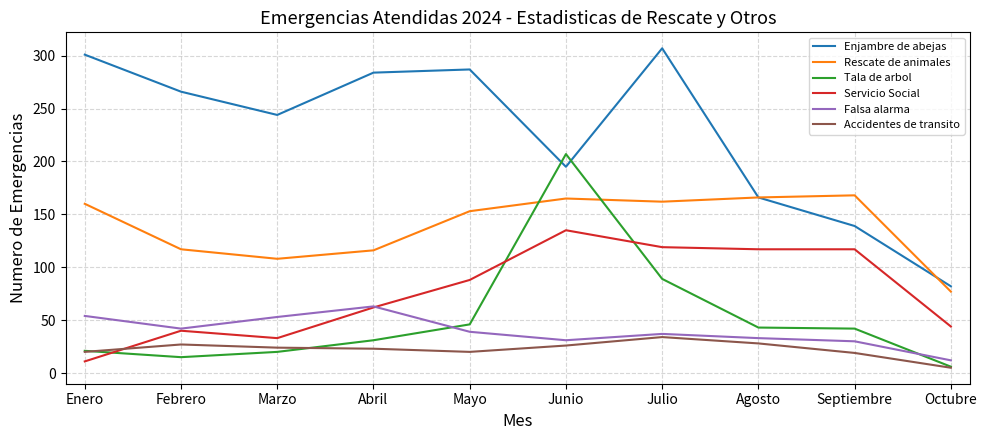

Which series has the widest spread of values?

Enjambre de abejas